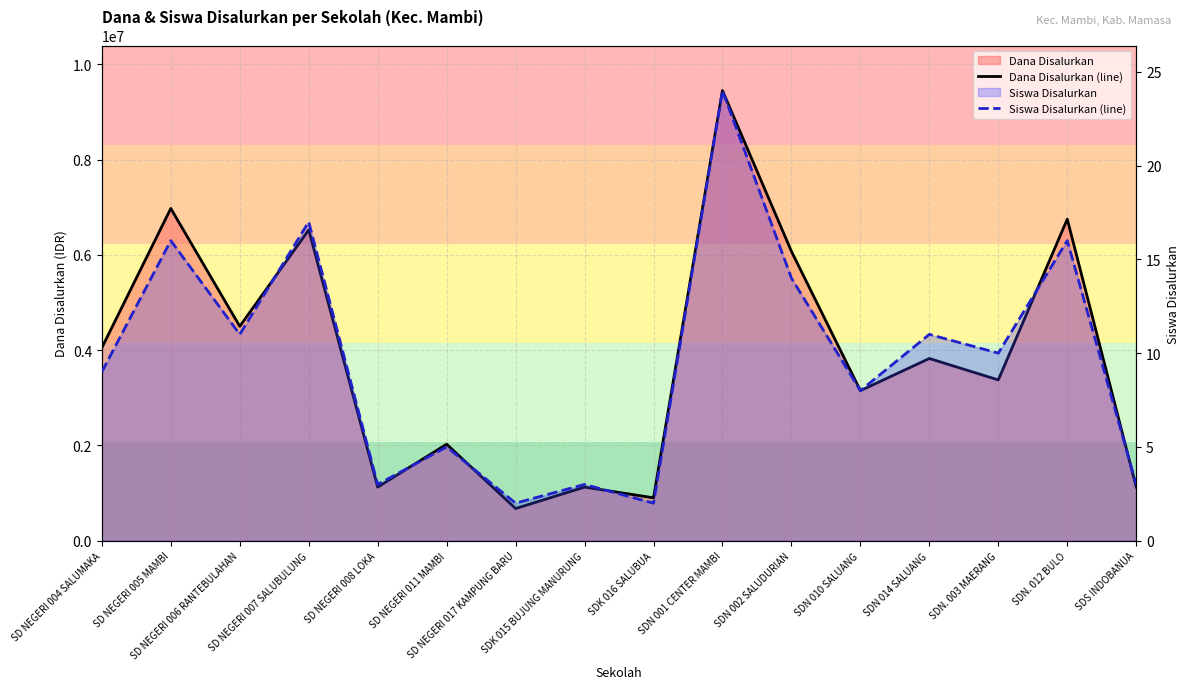

Which has a higher value, SD NEGERI 007 SALUBULUNG or SD NEGERI 006 RANTEBULAHAN?

SD NEGERI 007 SALUBULUNG